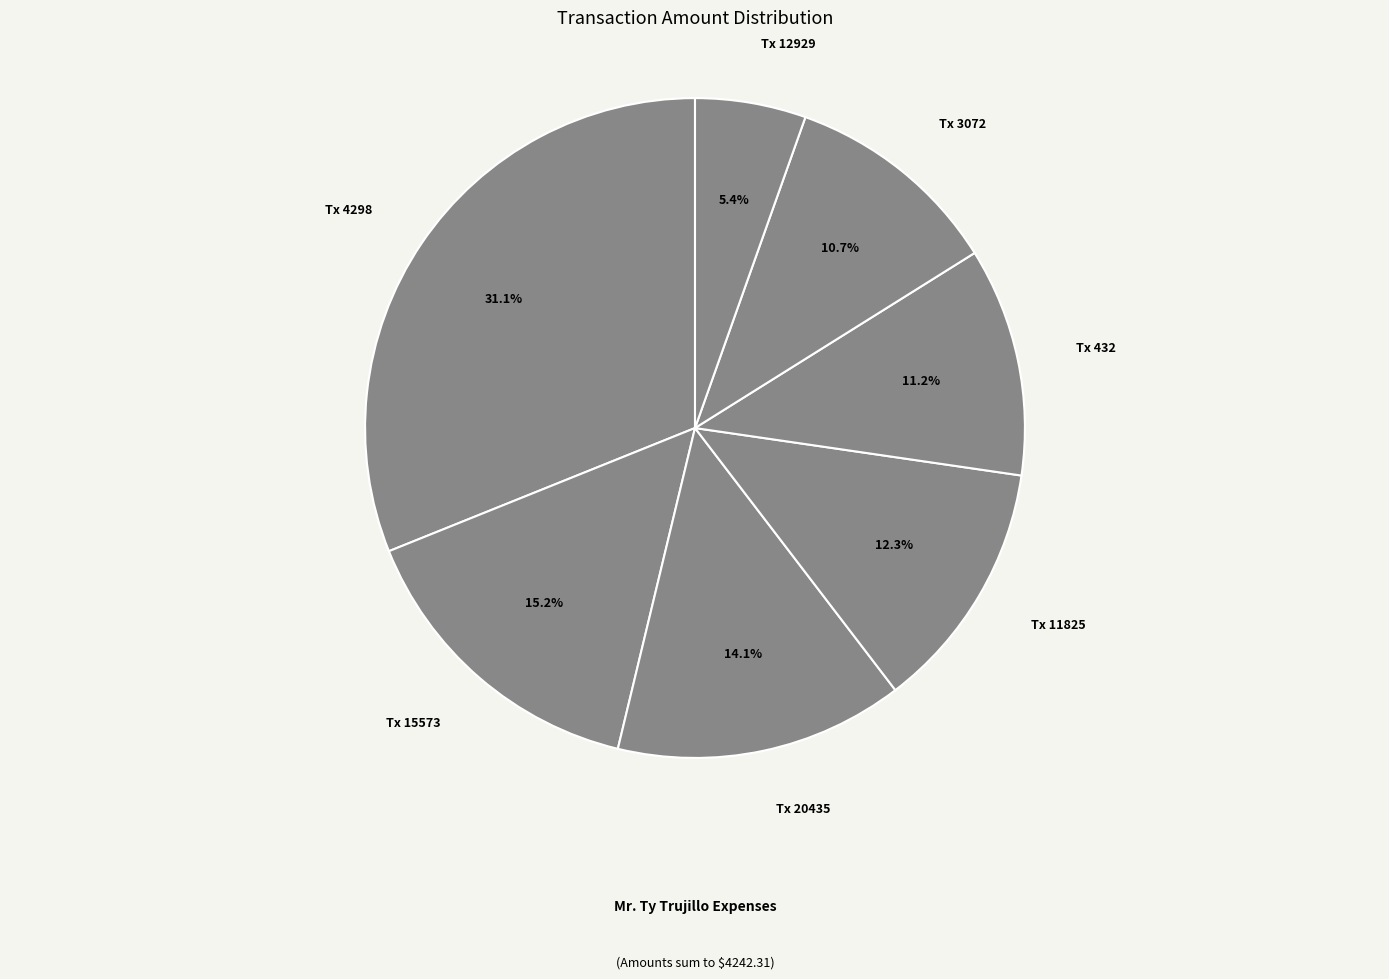

Count the number of slices in the pie.

7